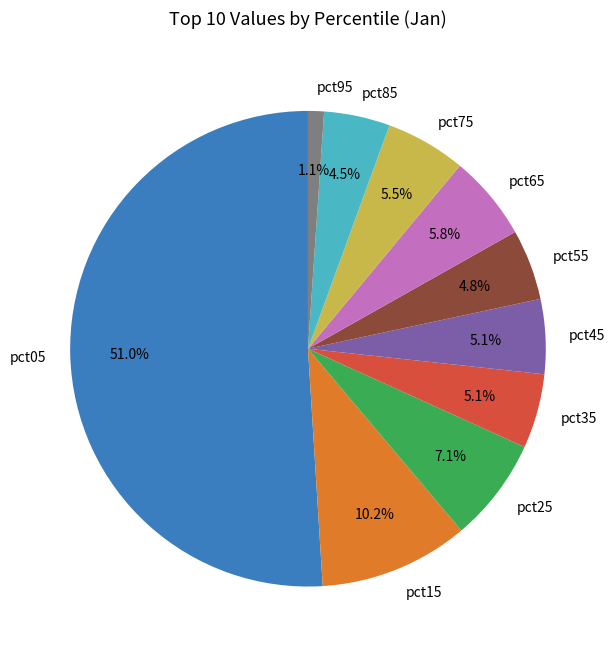

How many segments does this pie chart have?

10